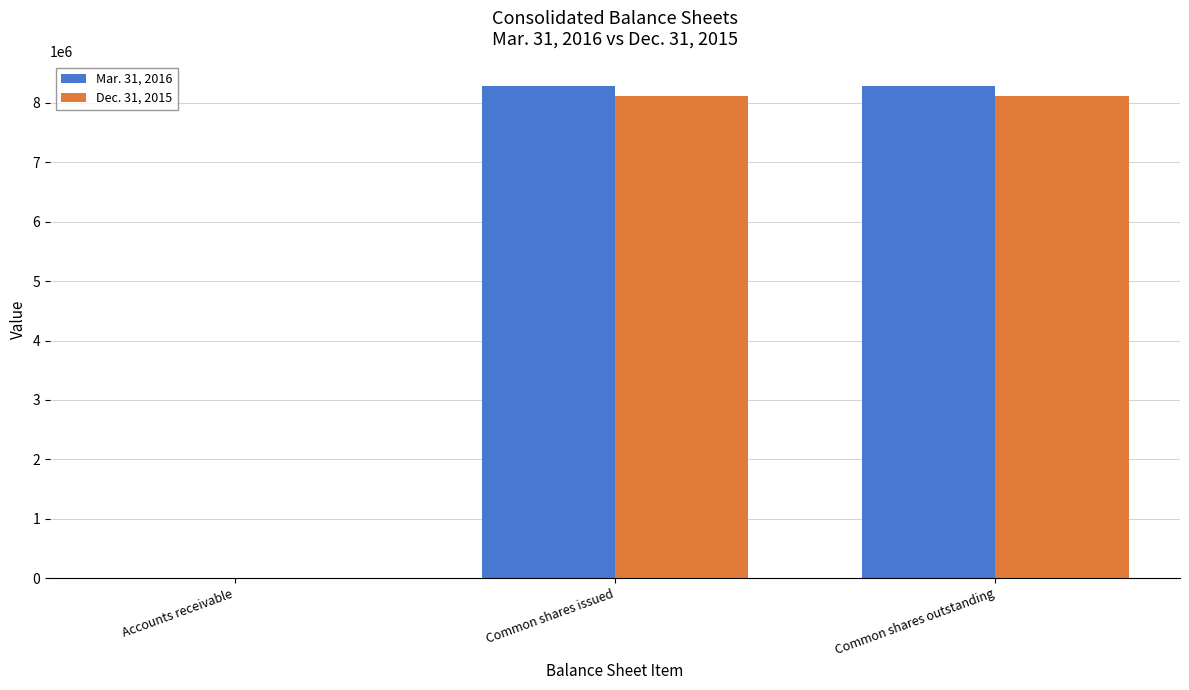

What is the total value across all series at Common shares outstanding?

16409322